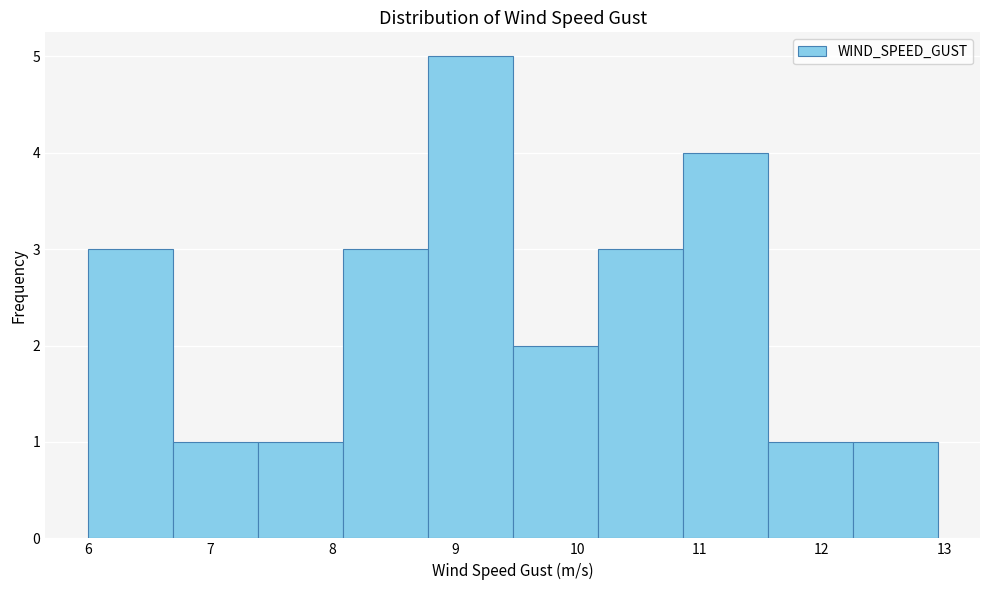

Reading left to right, transcribe this chart: for each bar, give the range it covers on the x-axis and its height. Neither the bar edges nor the heights are printed on the chart, so give them approximately, as read against the axes.

6.0 to 6.7: 3
6.7 to 7.4: 1
7.4 to 8.1: 1
8.1 to 8.8: 3
8.8 to 9.5: 5
9.5 to 10.2: 2
10.2 to 10.9: 3
10.9 to 11.6: 4
11.6 to 12.3: 1
12.3 to 12.9: 1